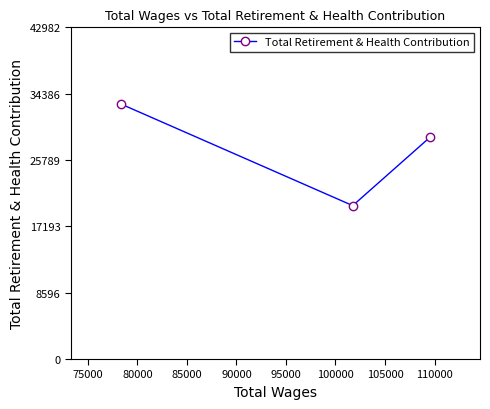

What is the difference between the maximum and minimum values?

13183